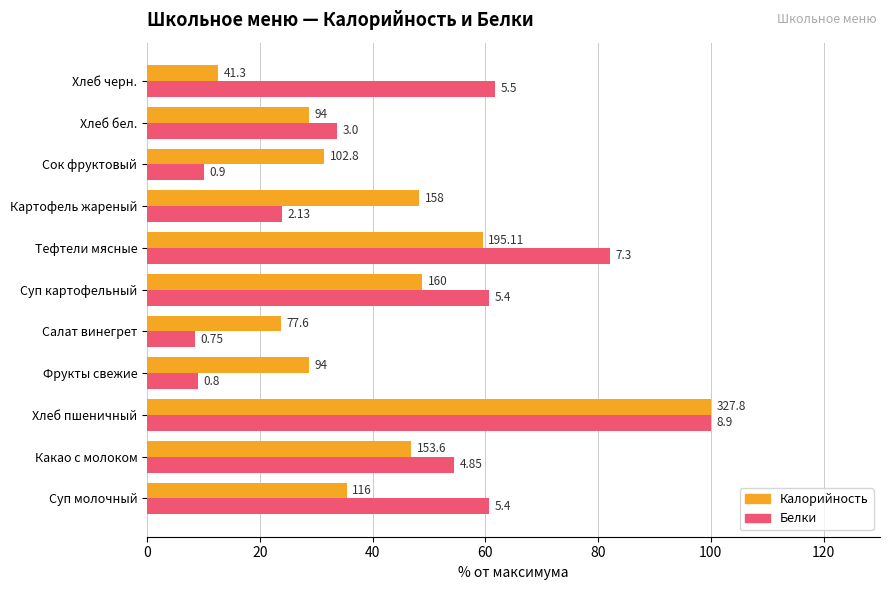

What is the lowest value of the Калорийность series?

12.6